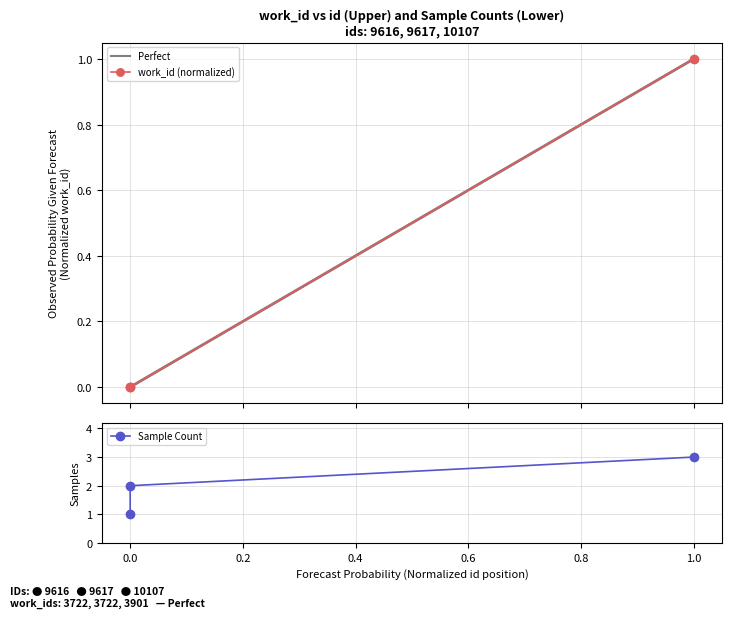

Is the value of work_id (normalized) at 0.0 greater than the value of Sample Count at 1.0?

No